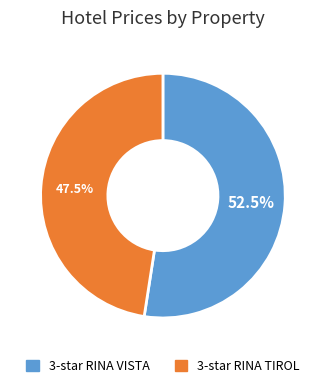

Is 3-star RINA TIROL the majority of the pie?

No